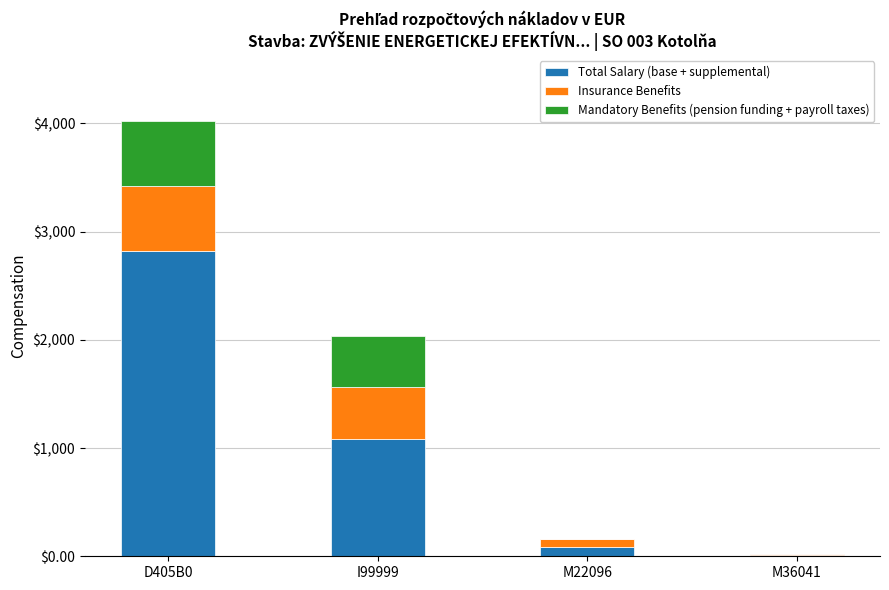

At which category is the sum across all series the highest?

D405B0